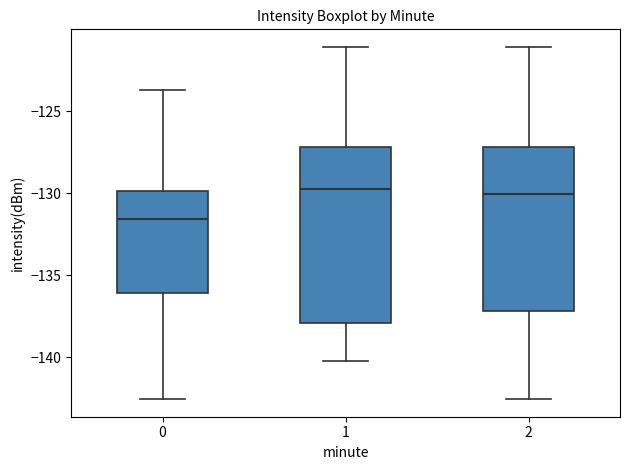

Reading left to right, transcribe this box plot: for each box, give where its median line is, the range the box spans, and where its two whiskers end, as read against the y-axis. The values are not printed on the chart, so give them approximately, as read against the axis.

0: median -131.5, box -136.0 to -130.0, whiskers -142.5 to -123.5
1: median -129.5, box -138.0 to -127.0, whiskers -140.0 to -121.0
2: median -130.0, box -137.0 to -127.0, whiskers -142.5 to -121.0